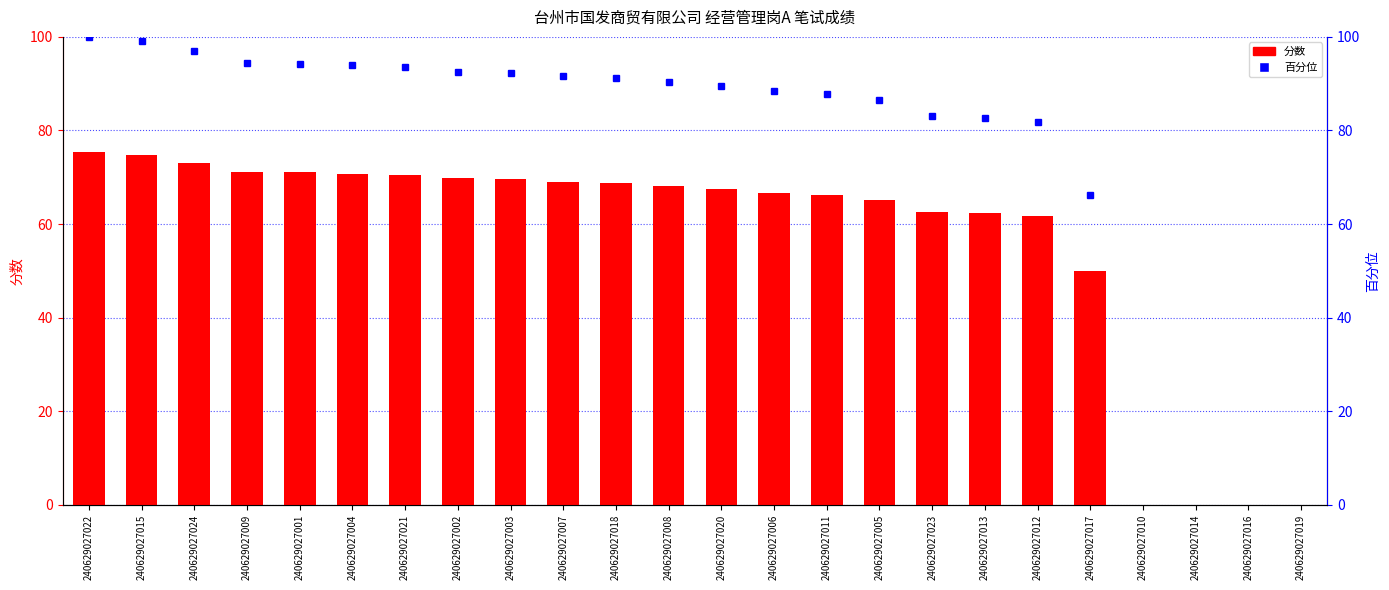

Approximately how many times larger is the value at 240629027020 compared to 240629027015?

0.9